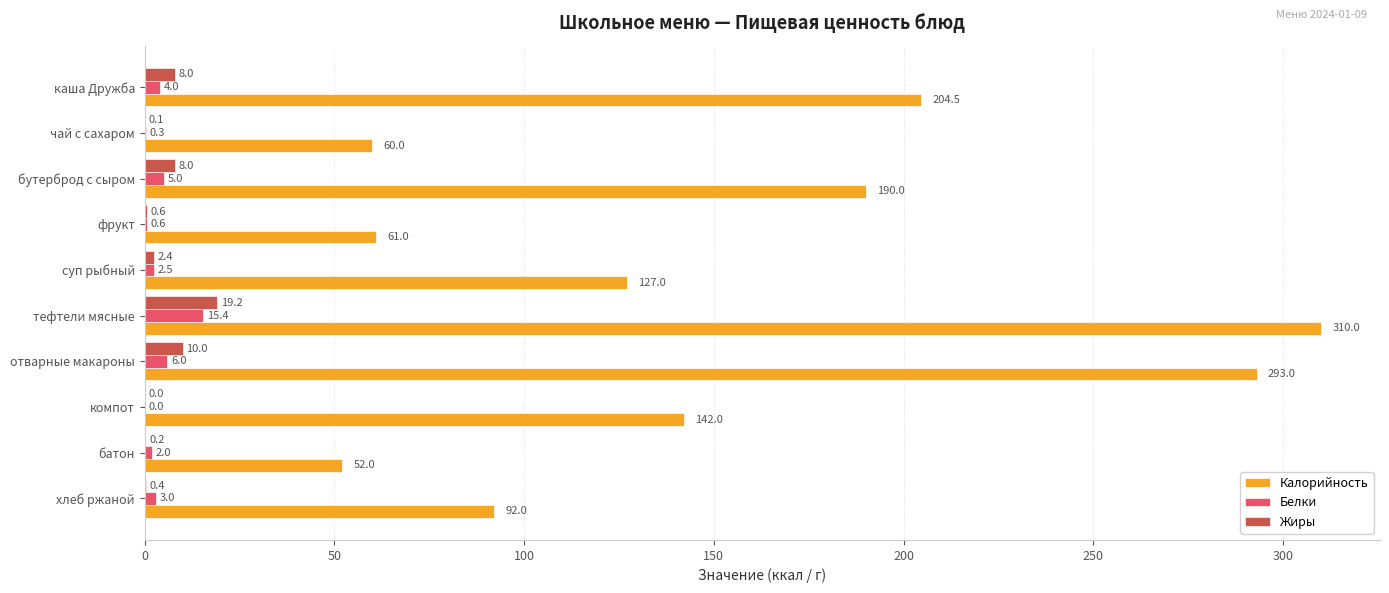

What is the maximum value for Калорийность?

310.0